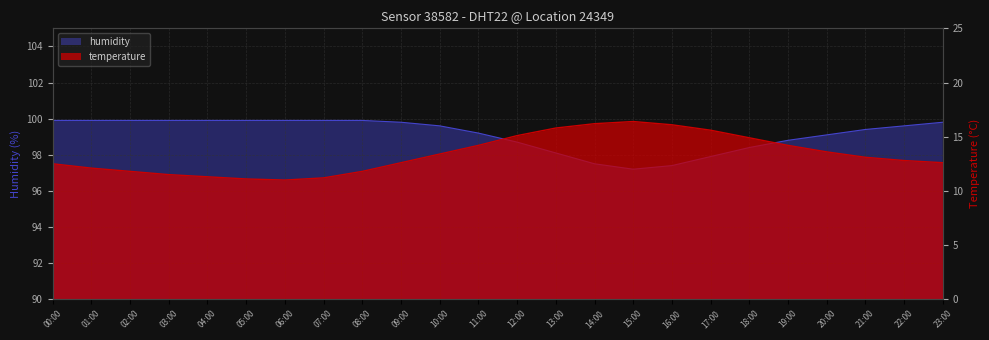

What is the lowest value of the temperature series?

11.0